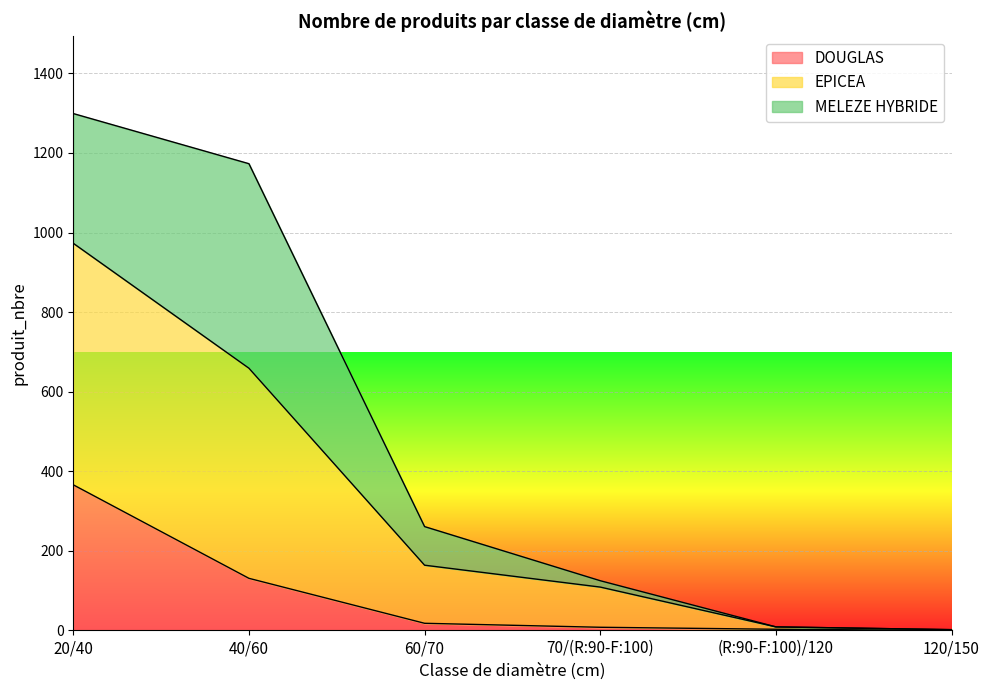

At how many categories does at least one series exceed 0?

6